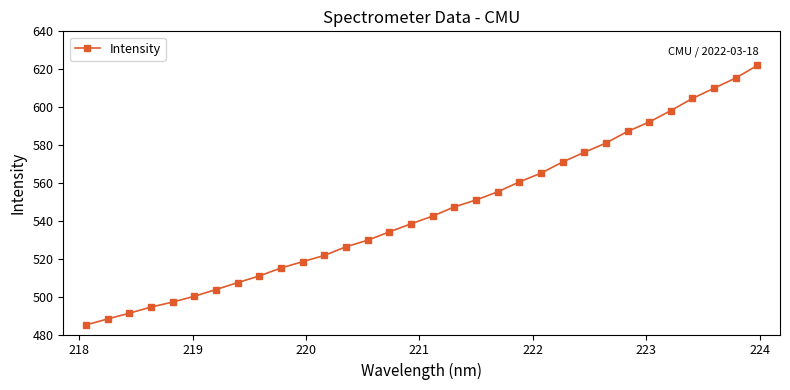

What is the sum of all values?

17441.6